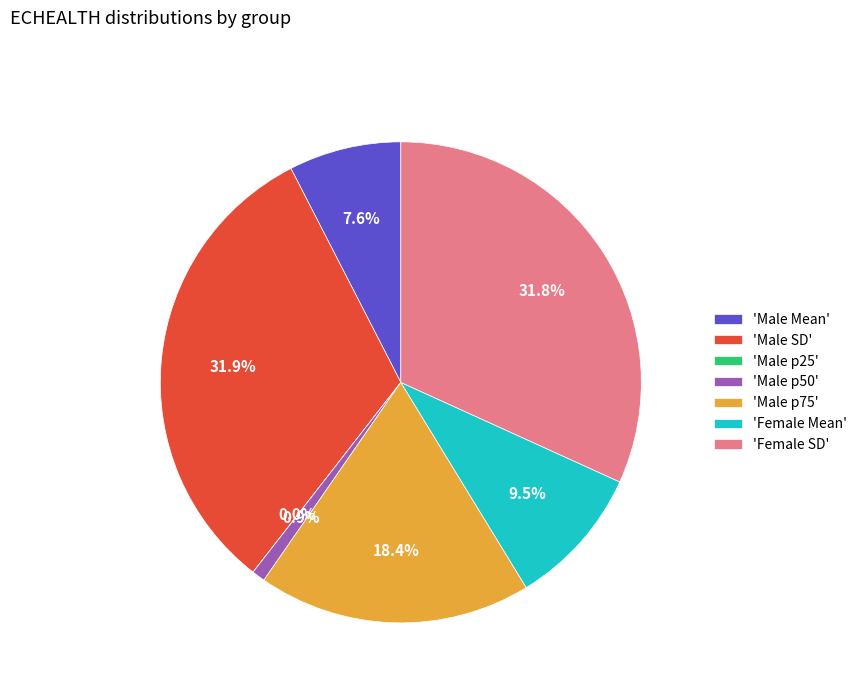

To the nearest percent, what is the average slice percentage?

14%